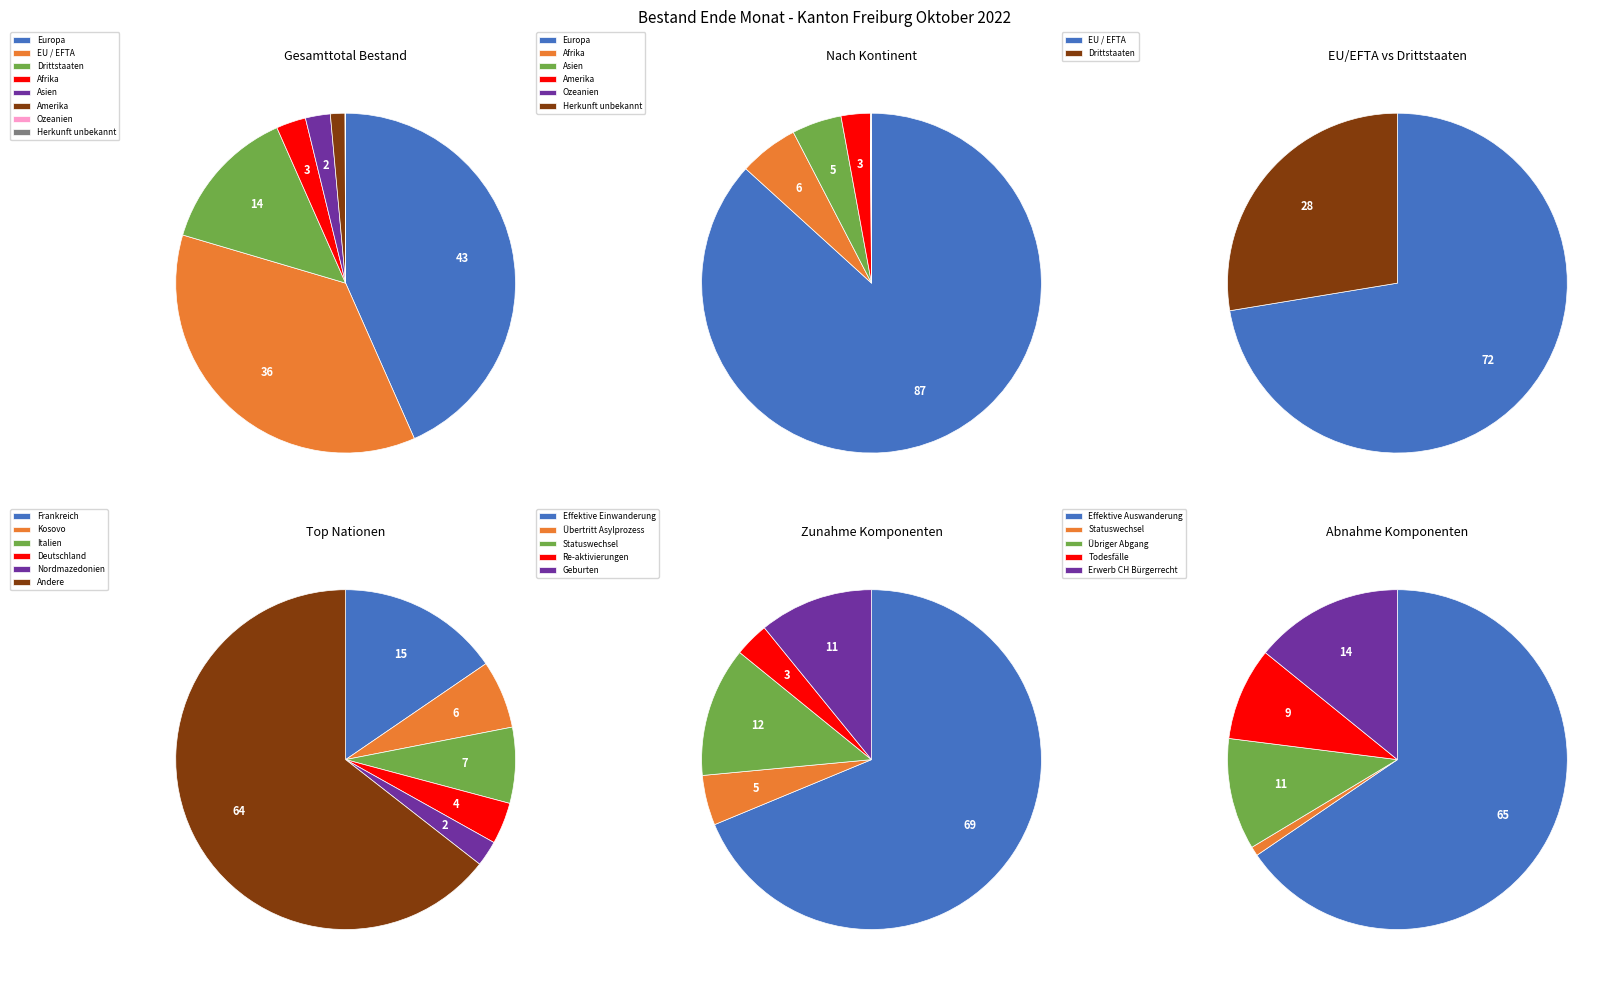

To the nearest percent, what is the difference between the Ozeanien and Europa slice percentages?

43%